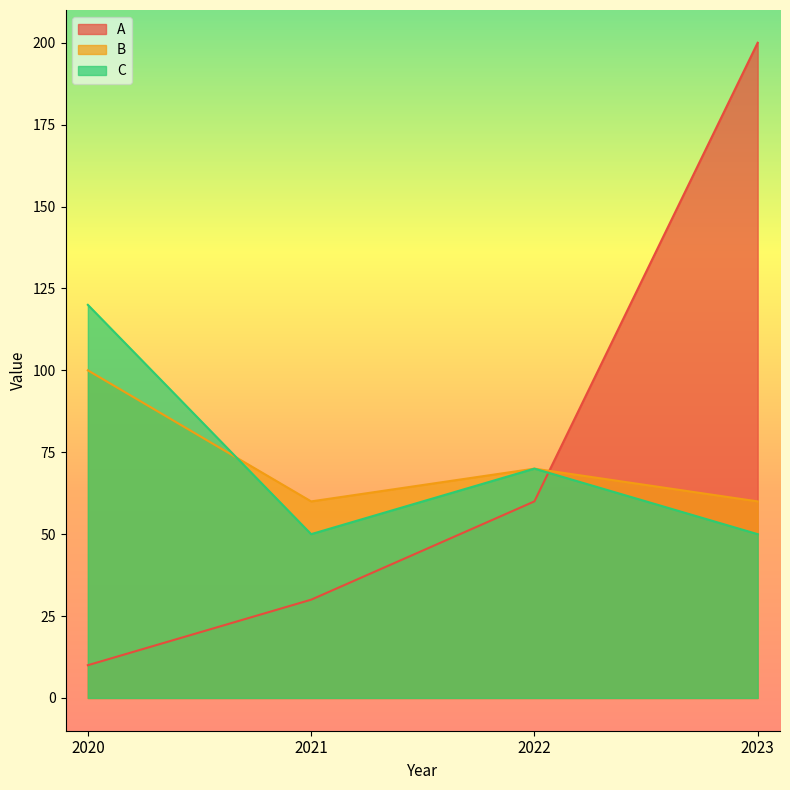

Is it true that C equals 21 at 2021?

False